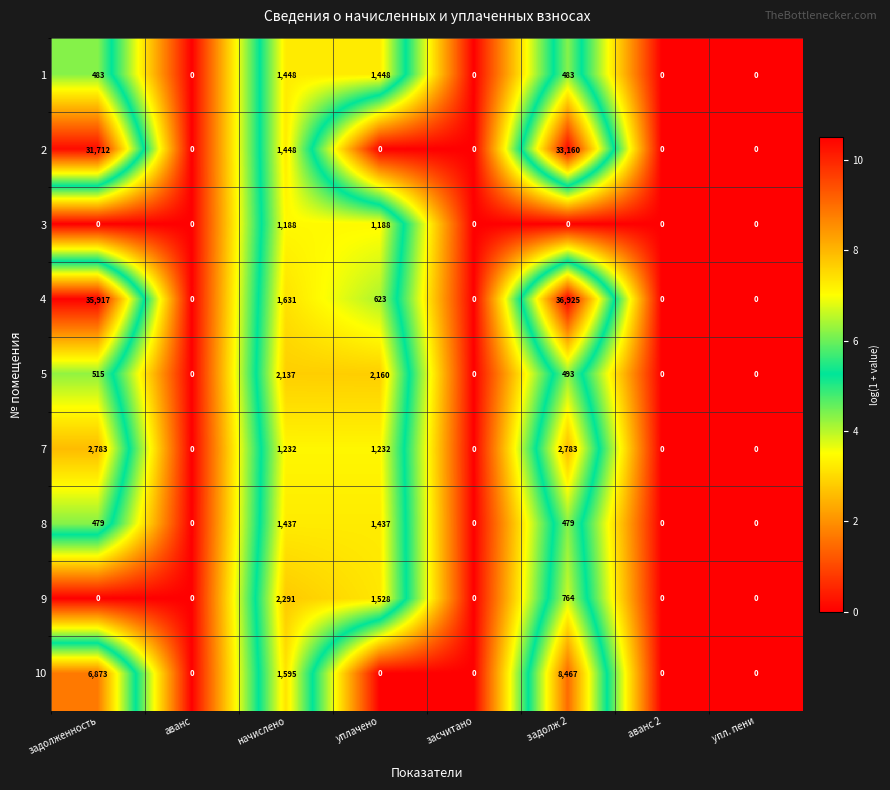

At how many categories does at least one series exceed 7?

4